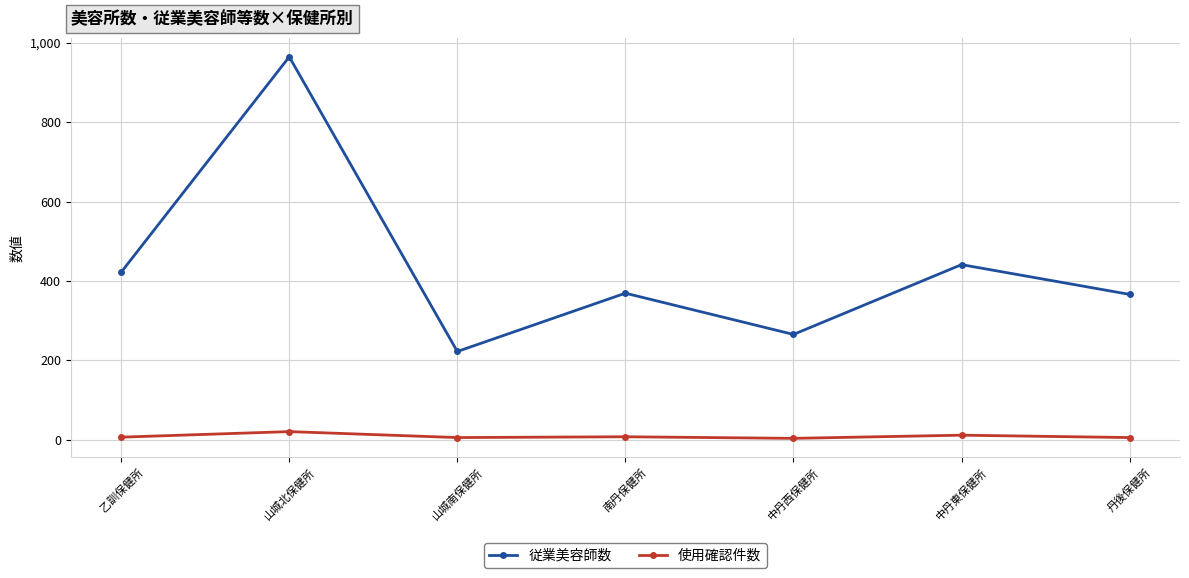

True or false: 使用確認件数 has a value of 20 at 山城北保健所.

True